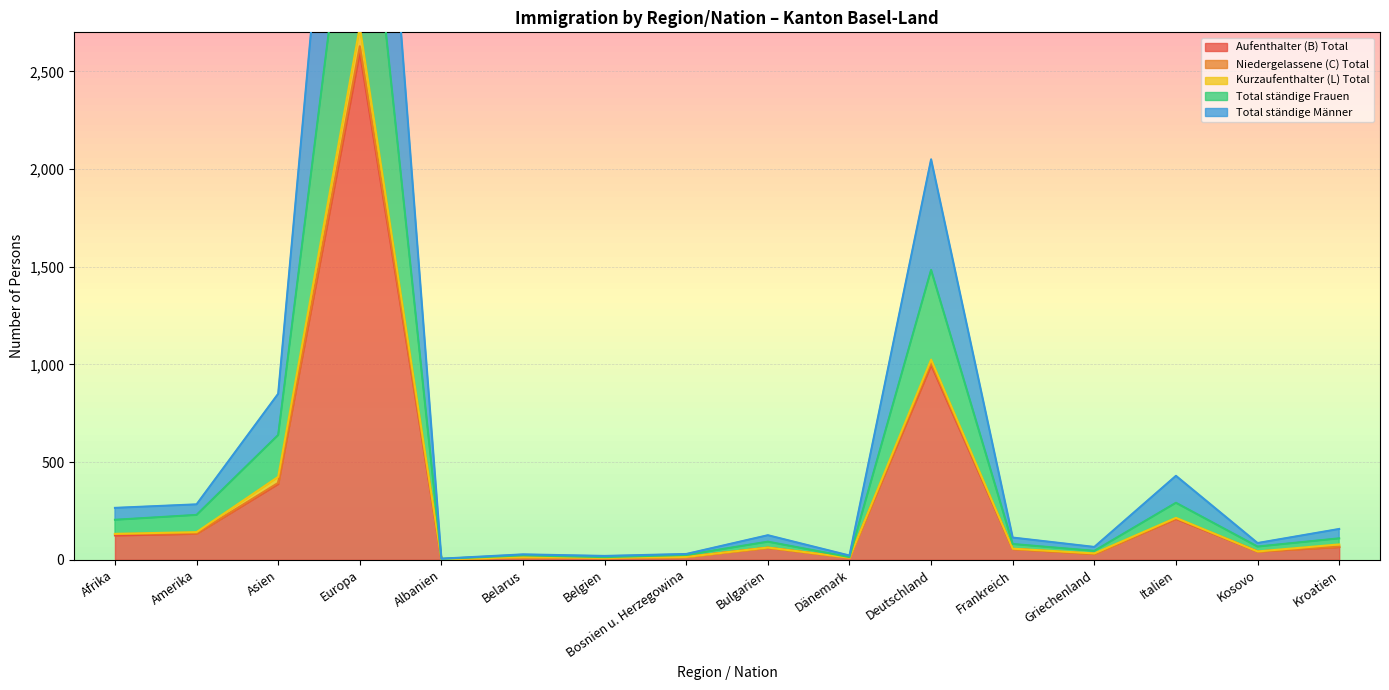

At which label is Aufenthalter (B) Total closest to 1301?

Deutschland